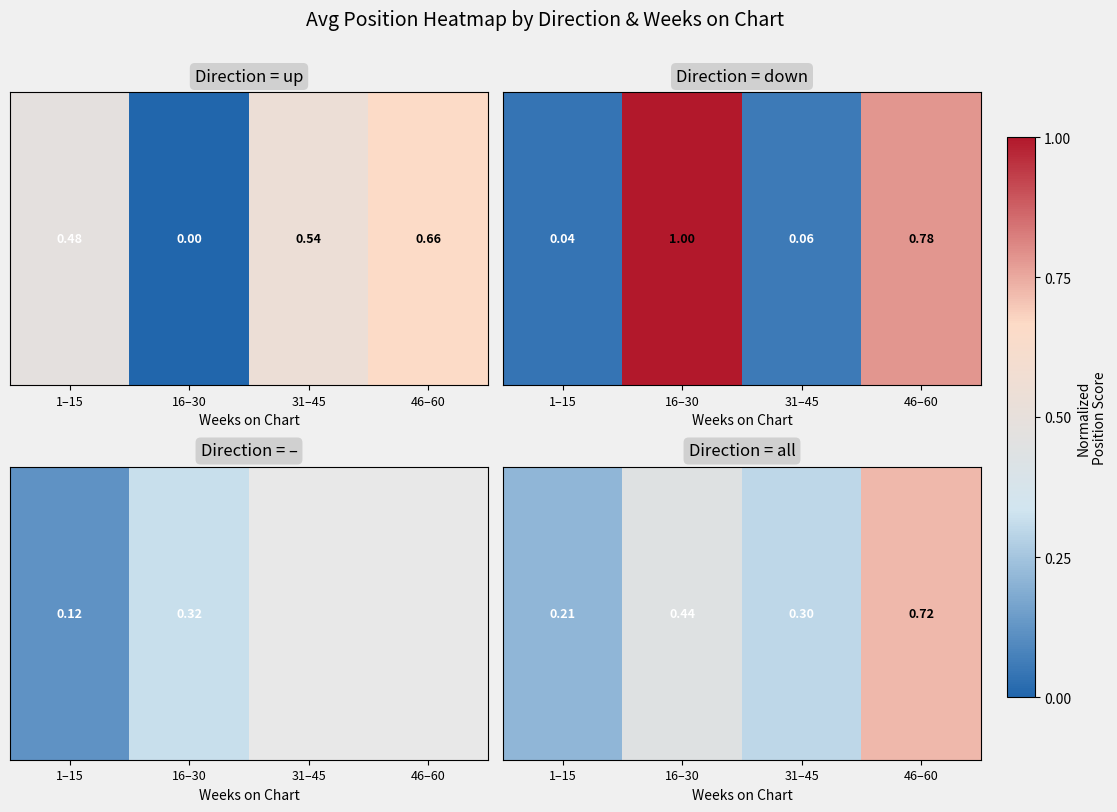

List the labels in order of value, largest first.

46–60, 16–30, 31–45, 1–15